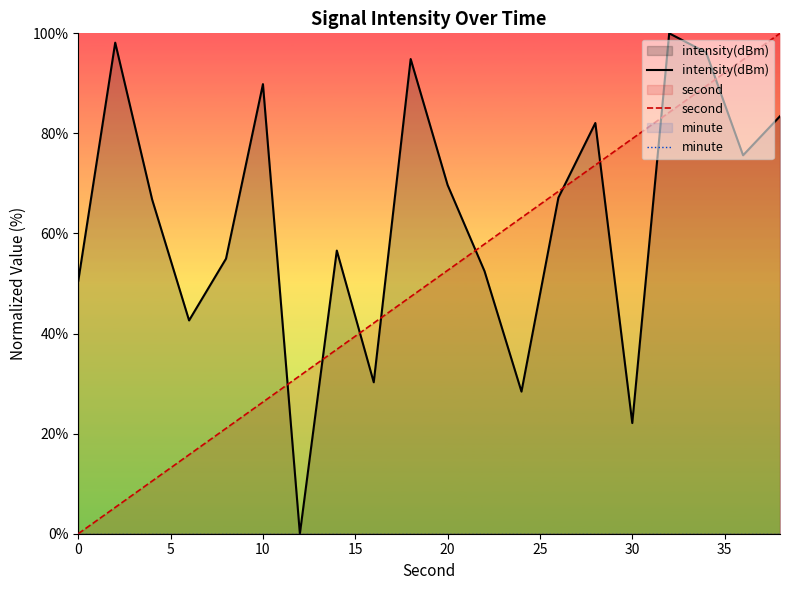

How many lines are shown in the chart?

3